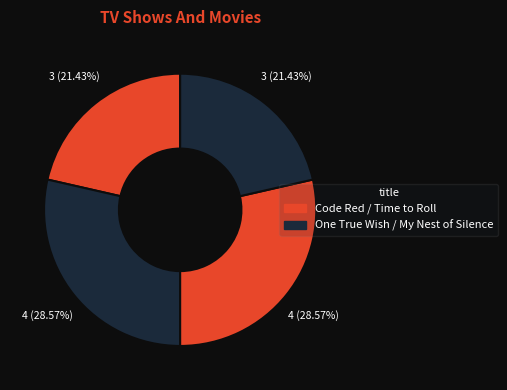

How many slices are in this pie chart?

4